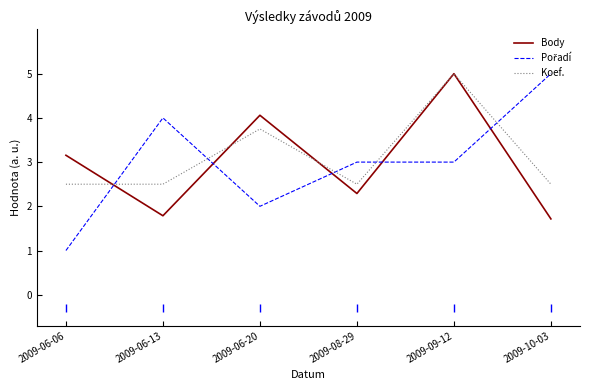

Is the value of Koef. at 2009-06-20 greater than the value of Body at 2009-06-20?

No